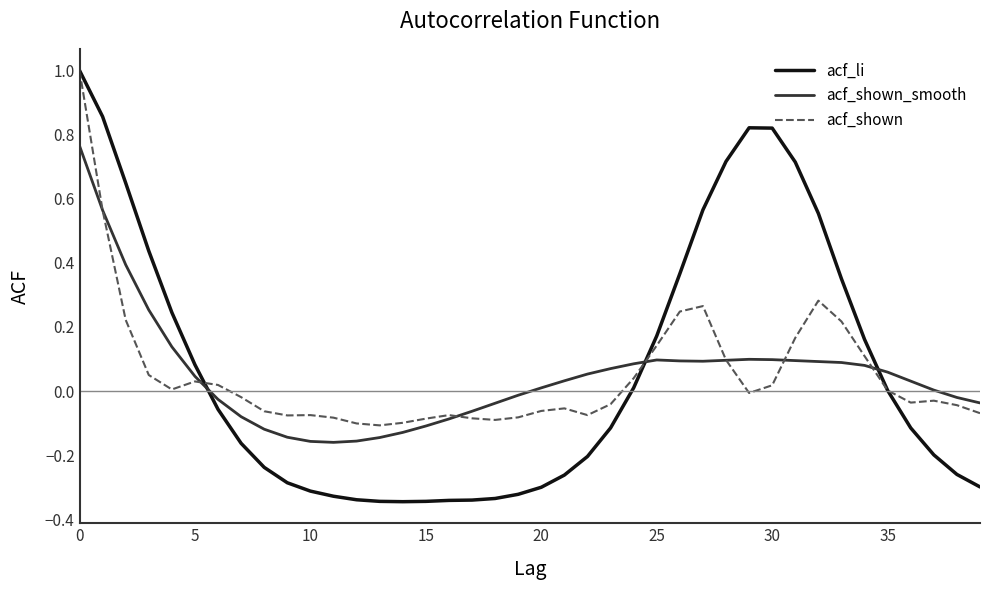

After their last crossing, which series has the higher values: acf_li or acf_shown_smooth?

acf_shown_smooth